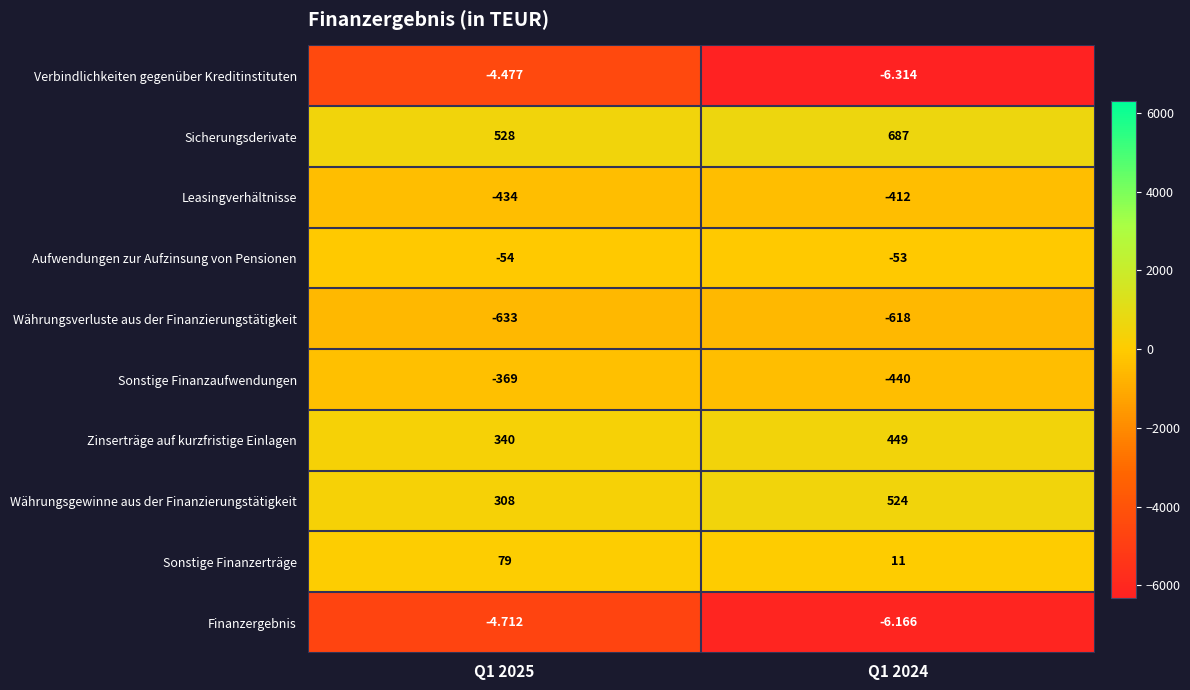

Rank the series by their maximum value, from highest to lowest.

Sicherungsderivate, Währungsgewinne aus der Finanzierungstätigkeit, Zinserträge auf kurzfristige Einlagen, Sonstige Finanzerträge, Verbindlichkeiten gegenüber Kreditinstituten, Finanzergebnis, Aufwendungen zur Aufzinsung von Pensionen, Sonstige Finanzaufwendungen, Leasingverhältnisse, Währungsverluste aus der Finanzierungstätigkeit